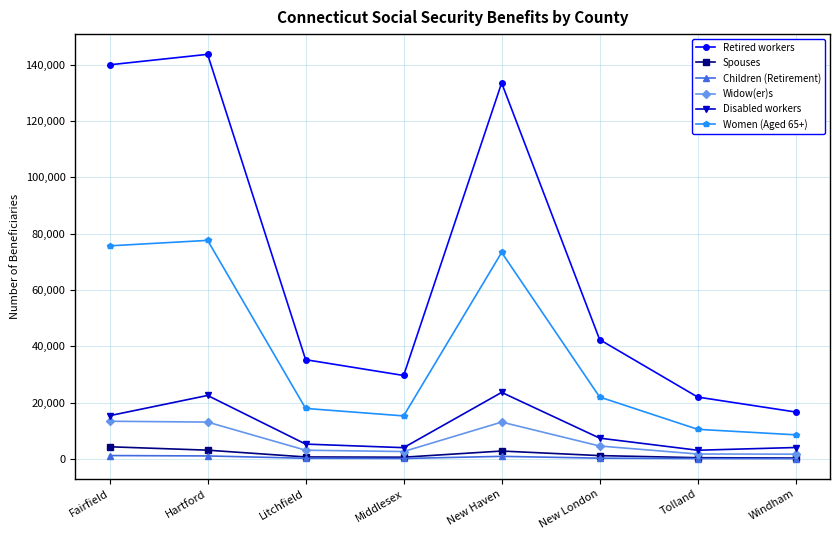

What is the sum of the Children (Retirement) values at New London and Tolland?

453